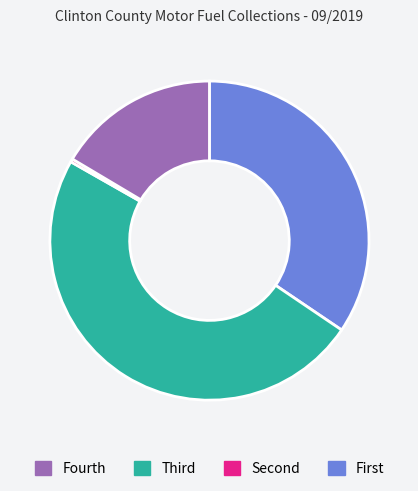

Is there a majority slice in this chart?

No